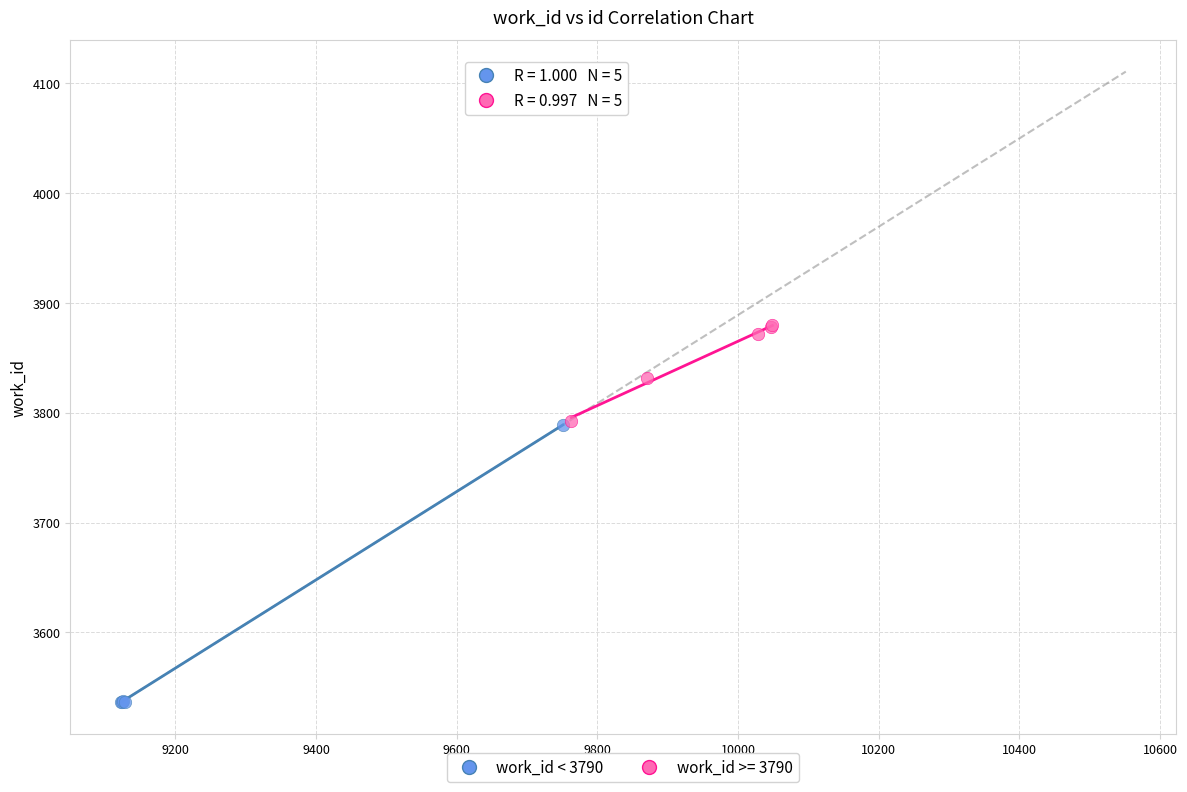

Which series contains the highest Y value?

work_id >= 3790